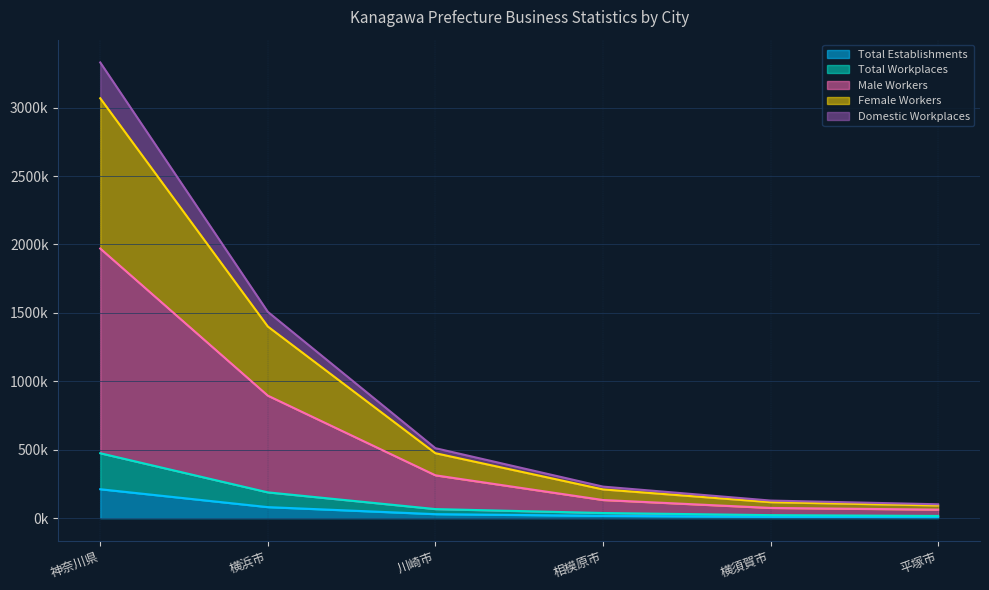

List the labels in order of Domestic Workplaces value, largest first.

神奈川県, 横浜市, 川崎市, 相模原市, 横須賀市, 平塚市